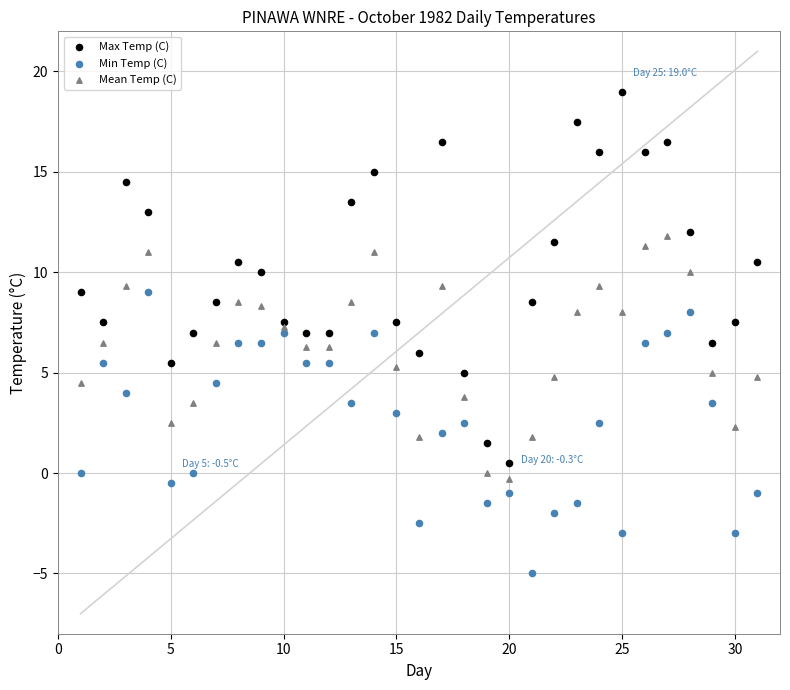

Which series reaches the maximum Y coordinate?

Max Temp (C)